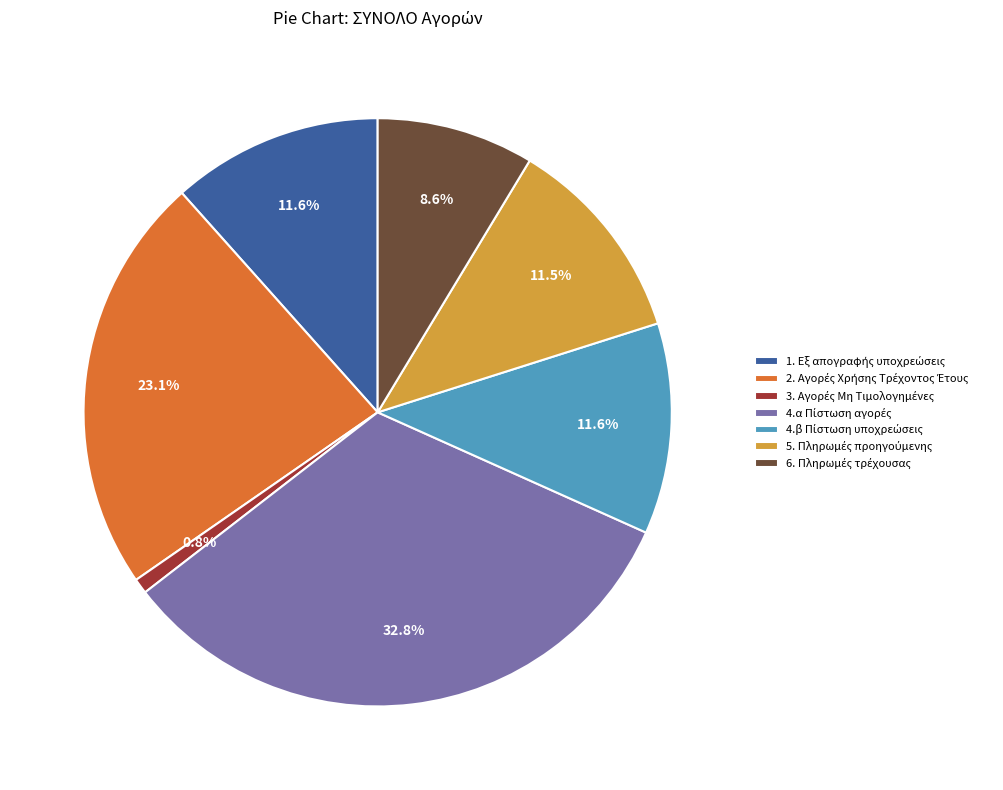

How many segments does this pie chart have?

7